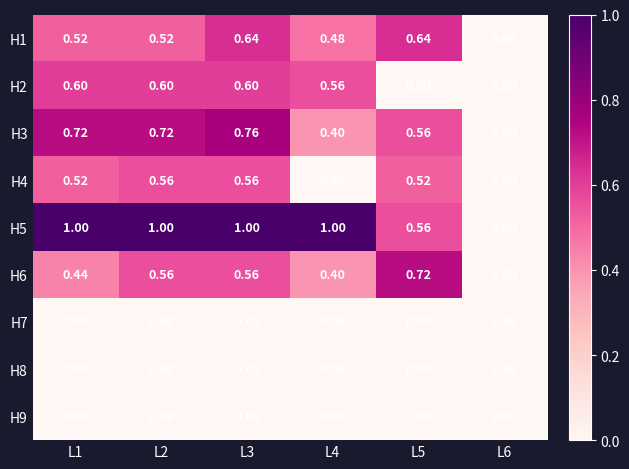

How many values in the H4 series exceed 0?

4